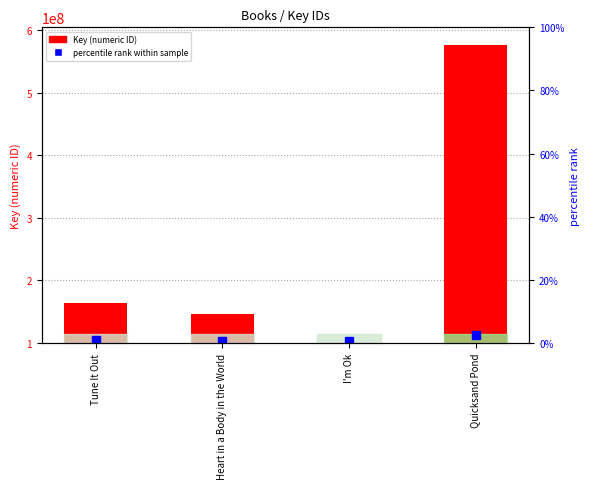

Reading left to right, transcribe all the data shown in this chart.

Tune It Out=163442704	Heart in a Body in the World=146399216	I'm Ok=100365056	Quicksand Pond=575579856